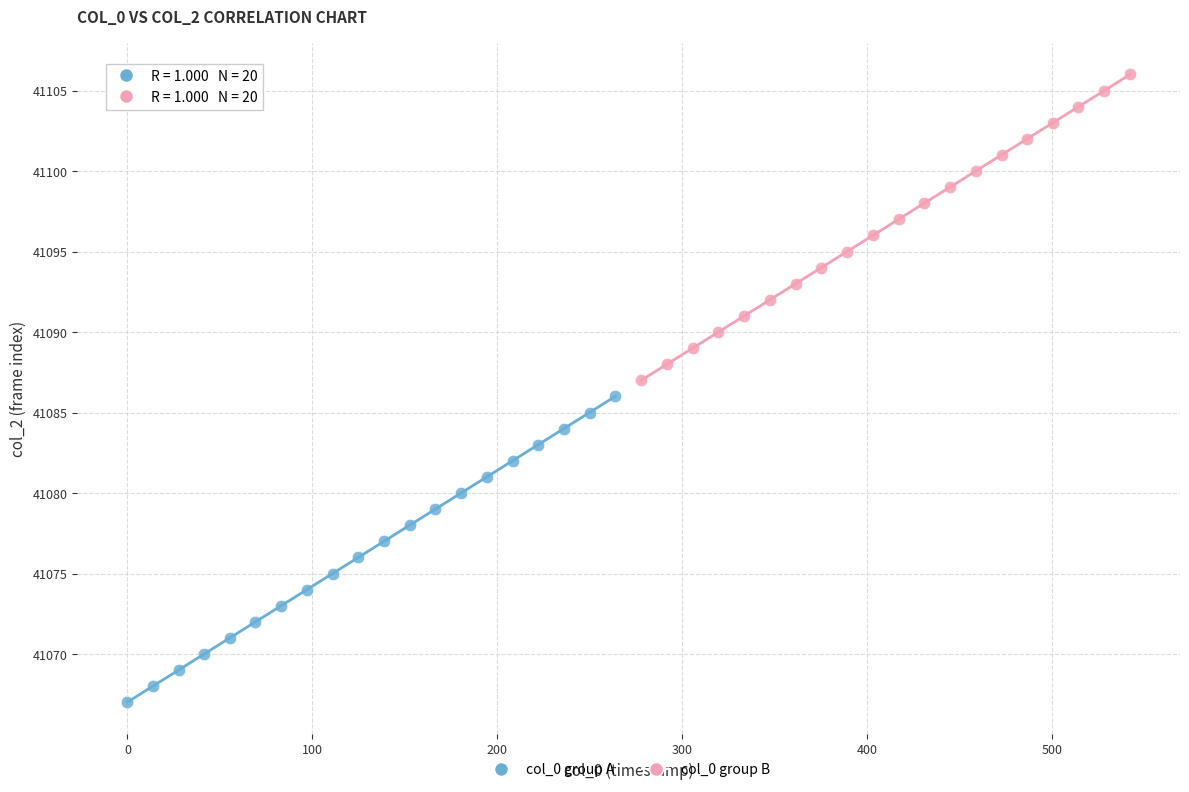

What are all the series names shown in the legend?

col_0 group A, col_0 group B